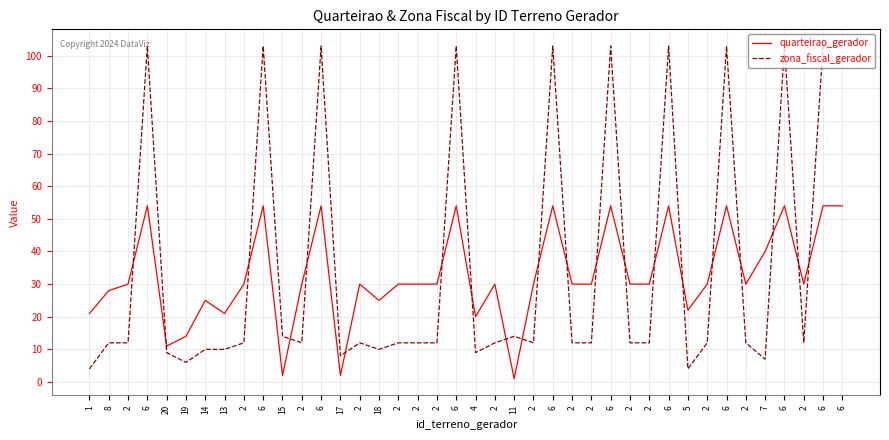

What is the total value across all series at 2?

42